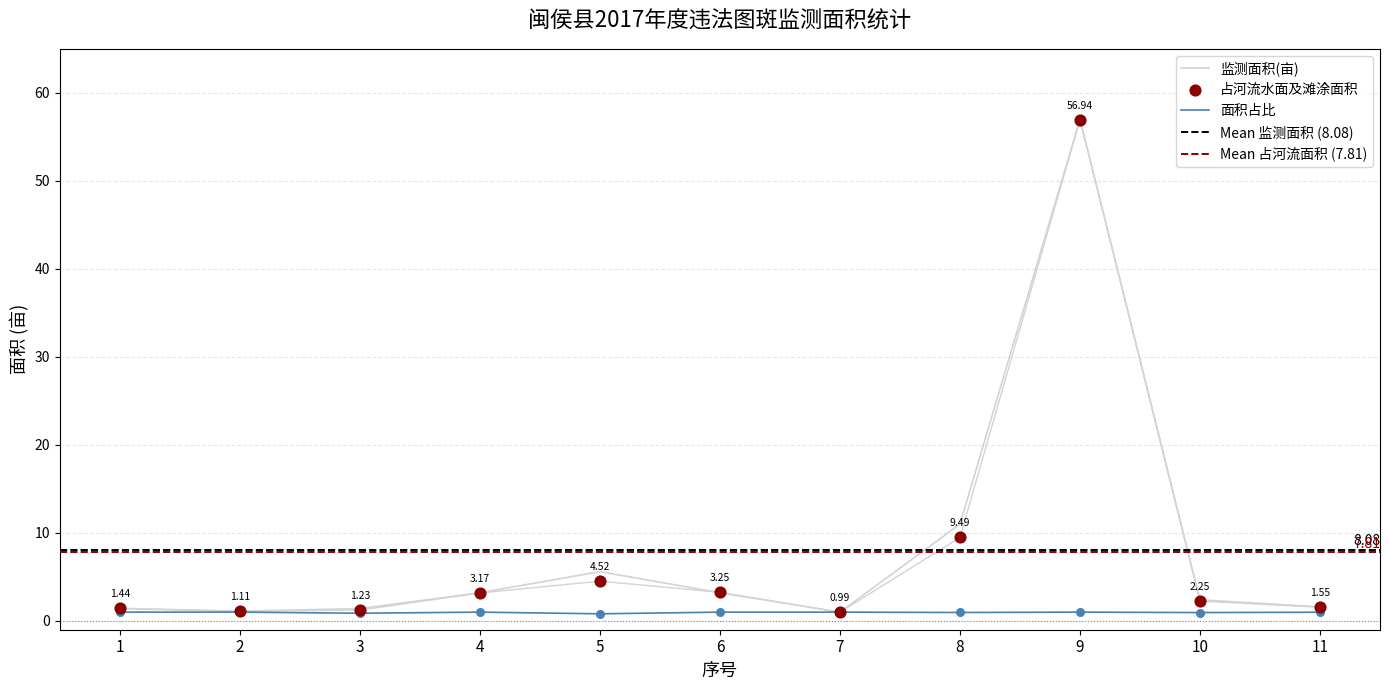

What is the total value across all series at 6?

7.5